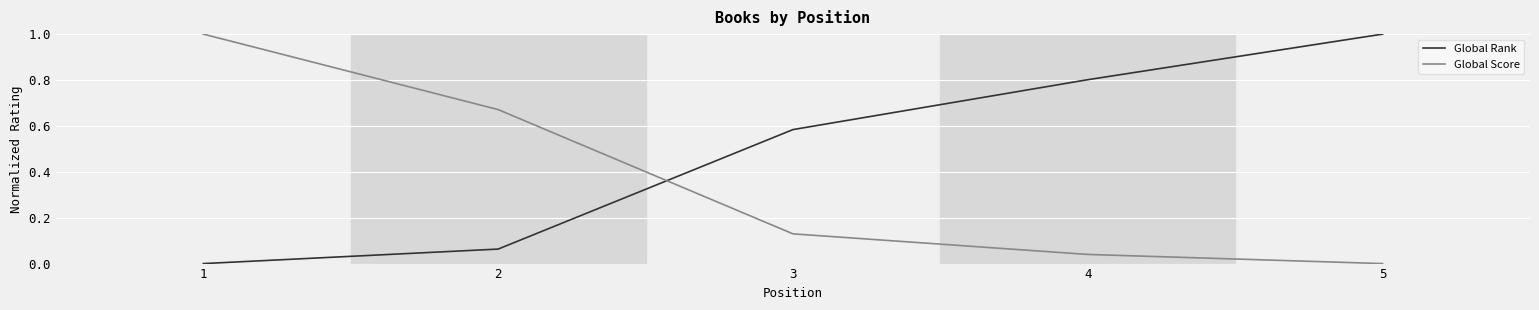

Is the value of Global Score at 2 greater than the value of Global Rank at 1?

Yes